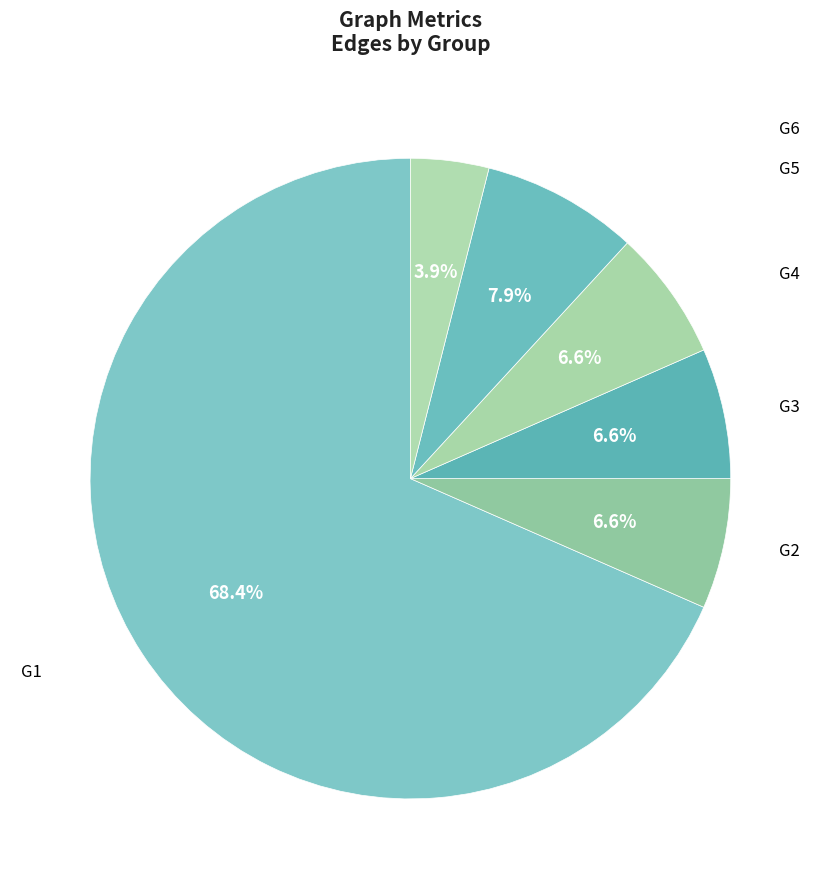

Is there any slice that represents more than half of the pie?

Yes